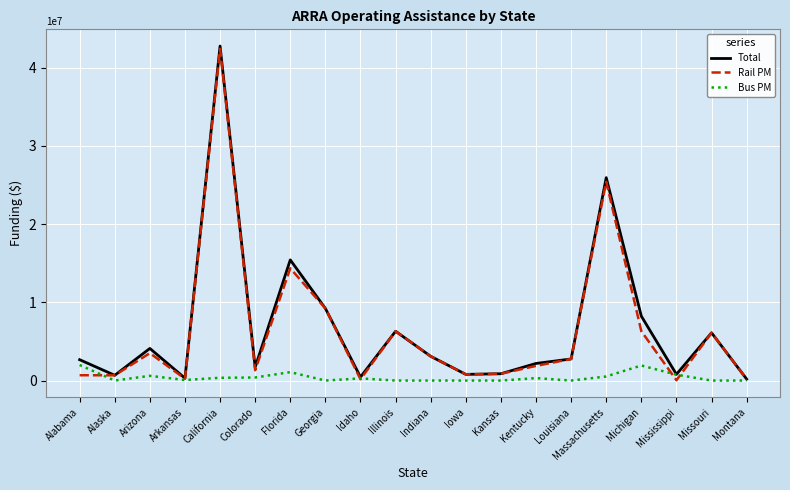

Where do Rail PM and Bus PM first cross each other?

Alabama and Alaska